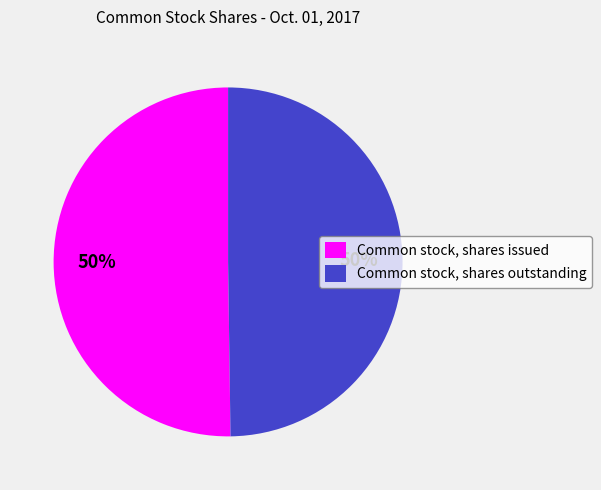

The Common stock, shares outstanding slice represents 44% of the pie. True or false?

False